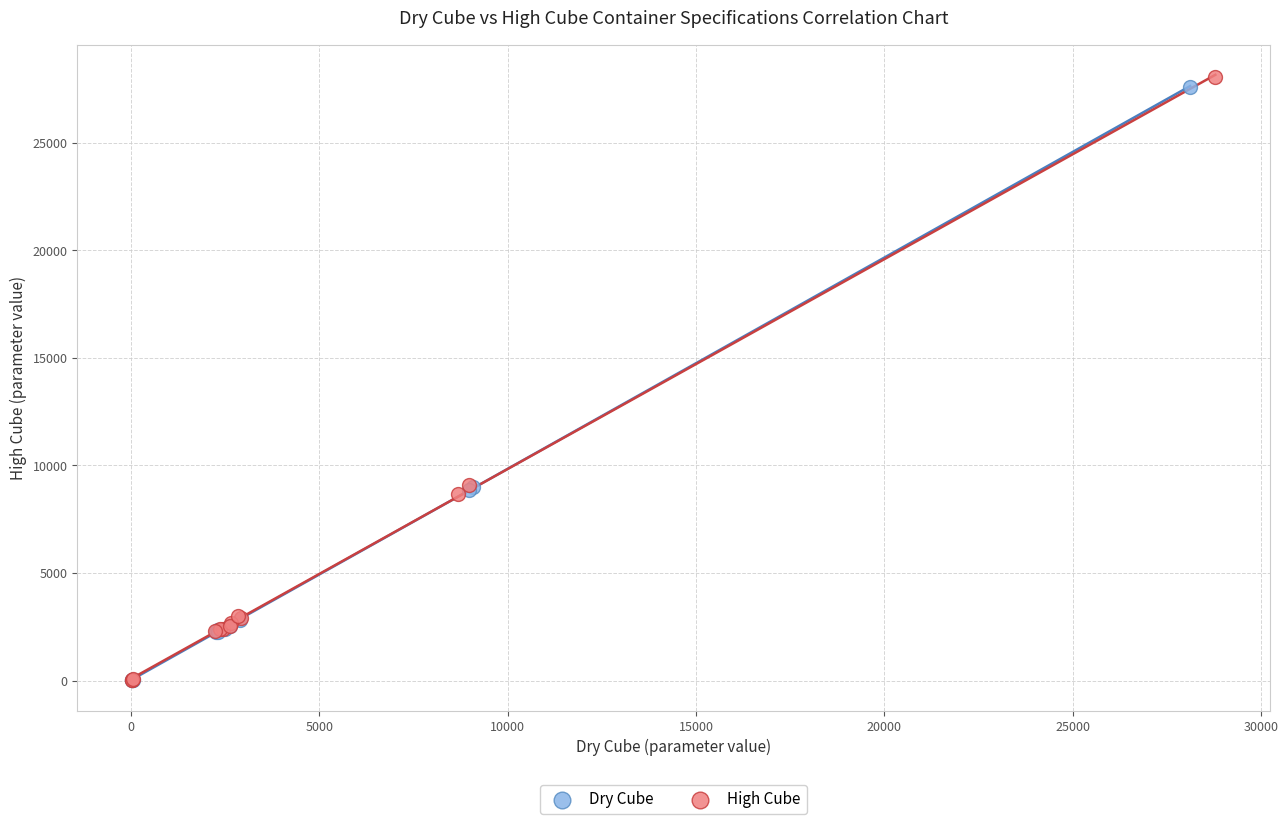

Which series has the widest spread of Y values?

High Cube